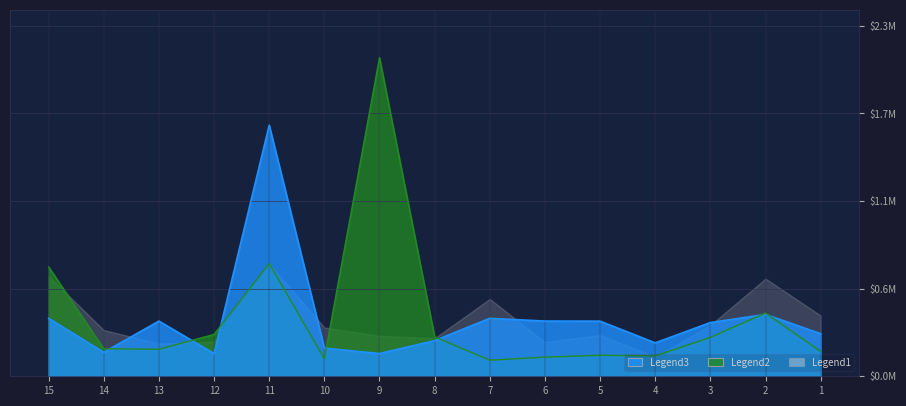

What is the sum of all Legend2 values?

5.8